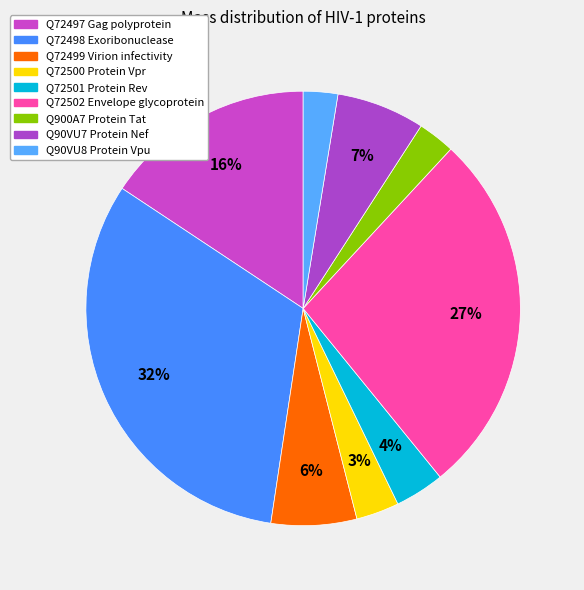

Does Q72497 Gag polyprotein account for over 50% of the chart?

No